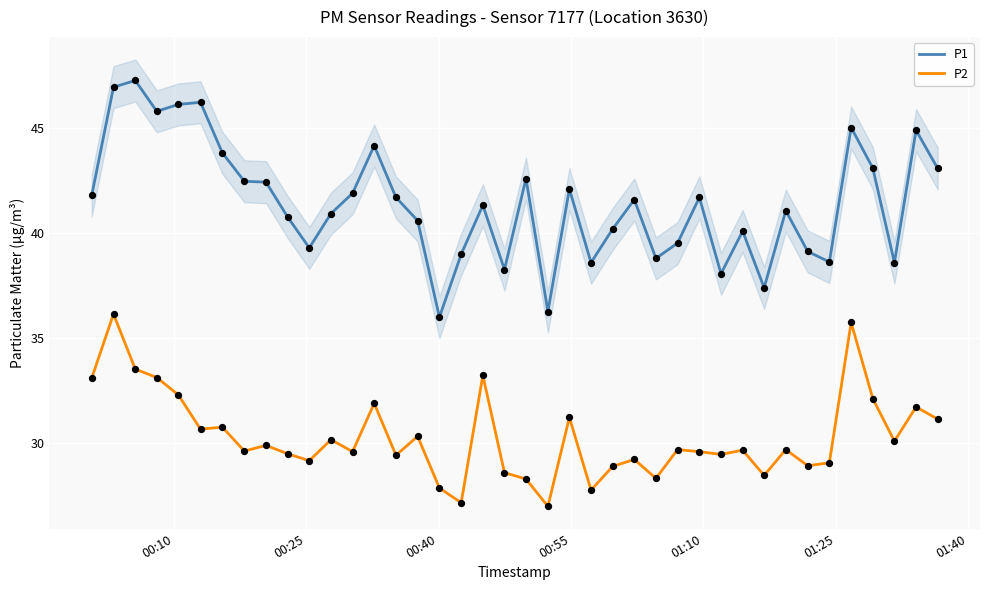

Which series has the largest total across all categories?

P1